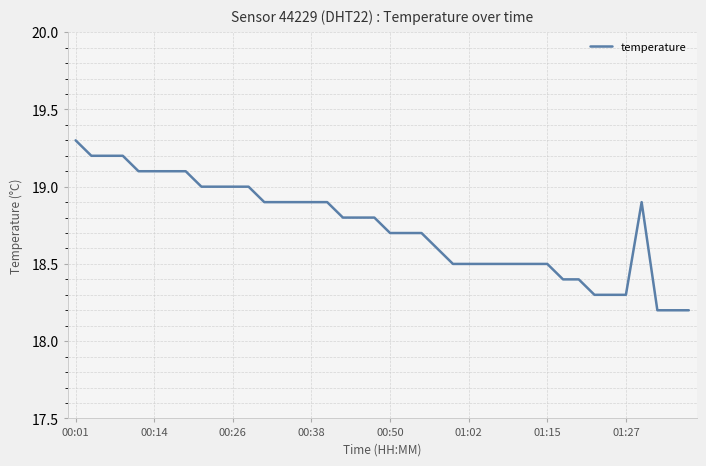

Reading left to right, what are all the values shown in this chart?

19.3	19.2	19.2	19.2	19.1	19.1	19.1	19.1	19.0	19.0	19.0	19.0	18.9	18.9	18.9	18.9	18.9	18.8	18.8	18.8	18.7	18.7	18.7	18.6	18.5	18.5	18.5	18.5	18.5	18.5	18.5	18.4	18.4	18.3	18.3	18.3	18.9	18.2	18.2	18.2